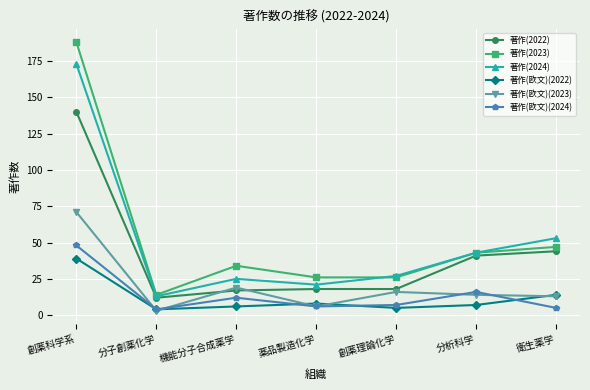

Reading left to right, extract all data points from this chart.

著作(2022): 創薬科学系=140	分子創薬化学=12	機能分子合成薬学=17	薬品製造化学=18	創薬理論化学=18	分析科学=41	衛生薬学=44
著作(2023): 創薬科学系=188	分子創薬化学=14	機能分子合成薬学=34	薬品製造化学=26	創薬理論化学=26	分析科学=43	衛生薬学=47
著作(2024): 創薬科学系=173	分子創薬化学=13	機能分子合成薬学=25	薬品製造化学=21	創薬理論化学=27	分析科学=43	衛生薬学=53
著作(欧文)(2022): 創薬科学系=39	分子創薬化学=4	機能分子合成薬学=6	薬品製造化学=8	創薬理論化学=5	分析科学=7	衛生薬学=14
著作(欧文)(2023): 創薬科学系=71	分子創薬化学=3	機能分子合成薬学=19	薬品製造化学=6	創薬理論化学=16	分析科学=14	衛生薬学=13
著作(欧文)(2024): 創薬科学系=48	分子創薬化学=4	機能分子合成薬学=12	薬品製造化学=6	創薬理論化学=7	分析科学=16	衛生薬学=5